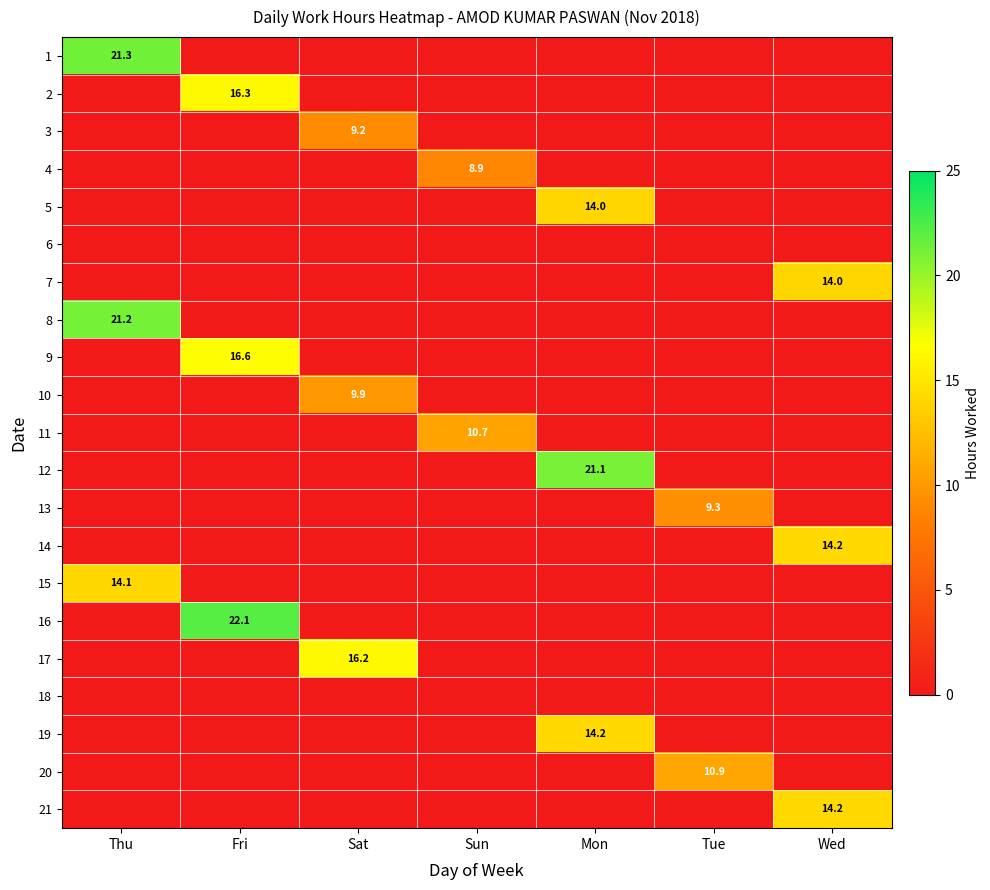

Rank the categories by 16 value from highest to lowest.

Fri, Thu, Sat, Sun, Mon, Tue, Wed